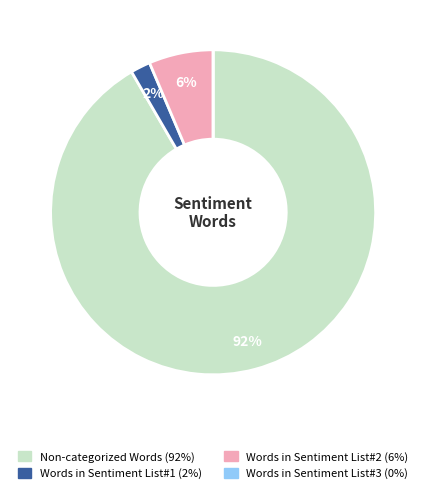

To the nearest percent, what is the average slice percentage?

25%